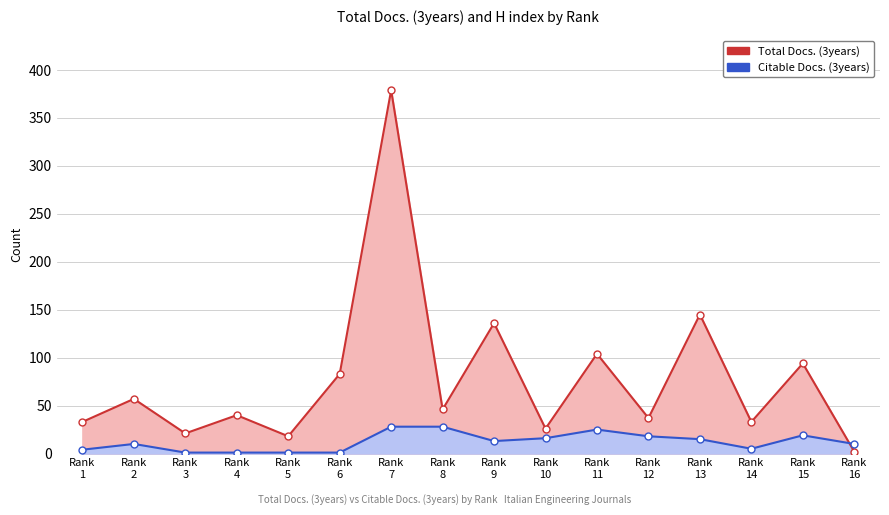

Reading left to right, transcribe all the data shown in this chart.

Total Docs. (3years): Rank 1=33	Rank 2=57	Rank 3=21	Rank 4=40	Rank 5=18	Rank 6=83	Rank 7=379	Rank 8=46	Rank 9=136	Rank 10=26	Rank 11=104	Rank 12=37	Rank 13=145	Rank 14=33	Rank 15=94	Rank 16=2
Citable Docs. (3years): Rank 1=4	Rank 2=10	Rank 3=1	Rank 4=1	Rank 5=1	Rank 6=1	Rank 7=28	Rank 8=28	Rank 9=13	Rank 10=16	Rank 11=25	Rank 12=18	Rank 13=15	Rank 14=5	Rank 15=19	Rank 16=10